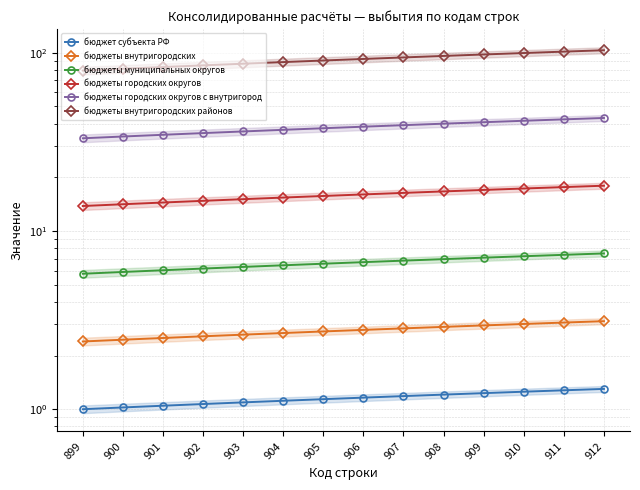

How many values in the бюджеты городских округов series exceed 16?

7